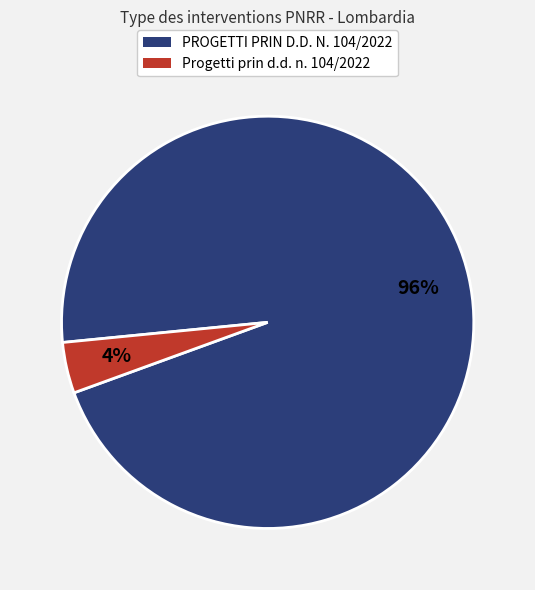

To the nearest percent, what is the average slice percentage?

50%